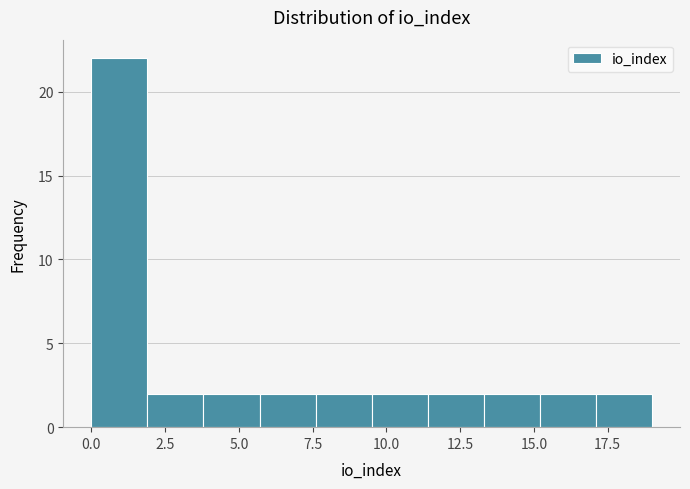

Around what value on the x-axis is the tallest bar? Give the approximate position of its centre, as read against the axis.

1.0